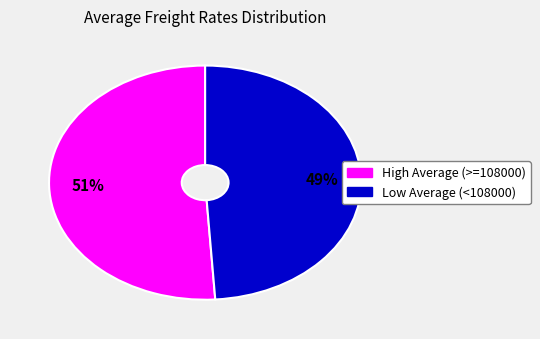

Does any single category account for the majority?

Yes